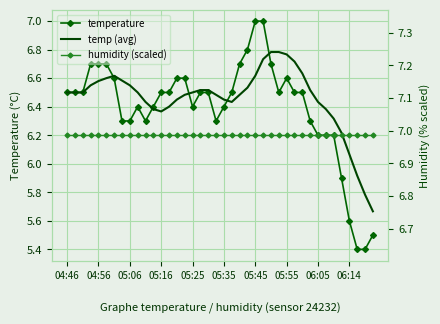

The value of temperature at 18 is 6.5. True or false?

True